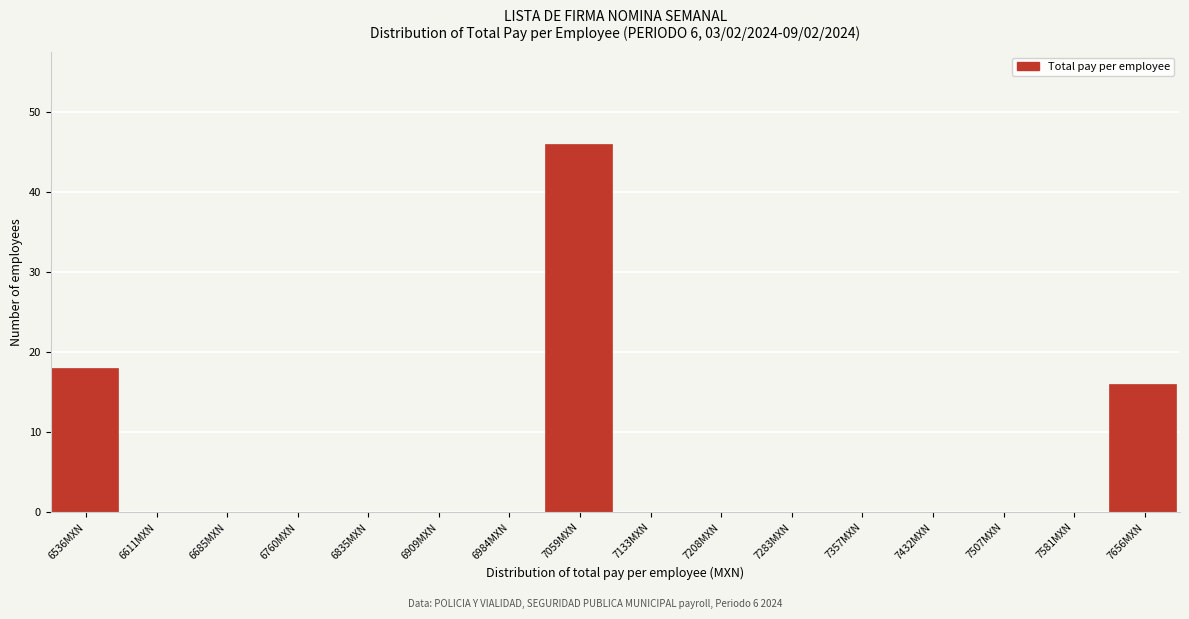

Reading right to left, list all the values displayed in this chart.

7656MXN=16	7581MXN=0	7507MXN=0	7432MXN=0	7357MXN=0	7283MXN=0	7208MXN=0	7133MXN=0	7059MXN=46	6984MXN=0	6909MXN=0	6835MXN=0	6760MXN=0	6685MXN=0	6611MXN=0	6536MXN=18